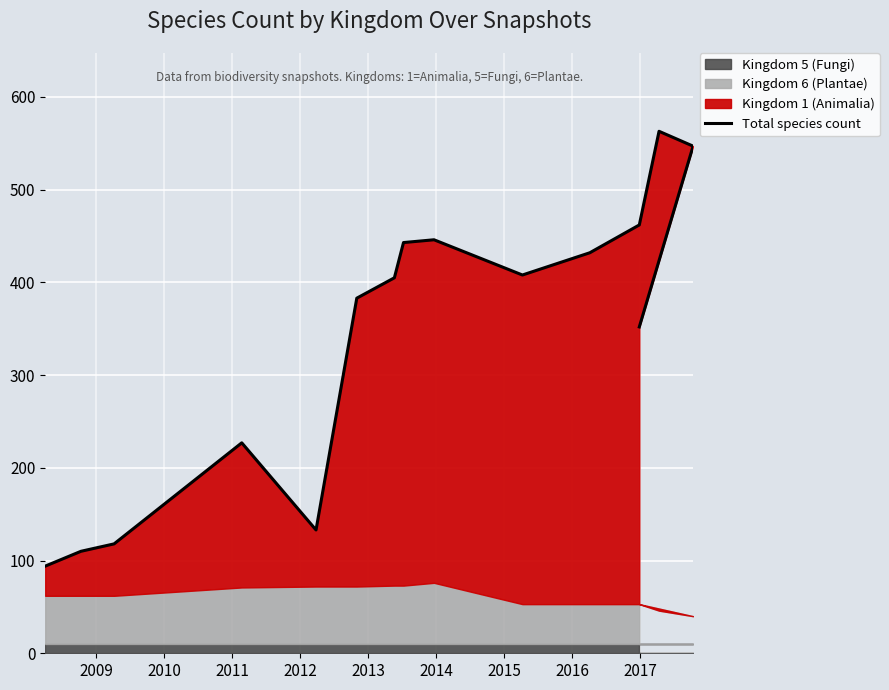

What is the difference between the second highest and minimum values?

453